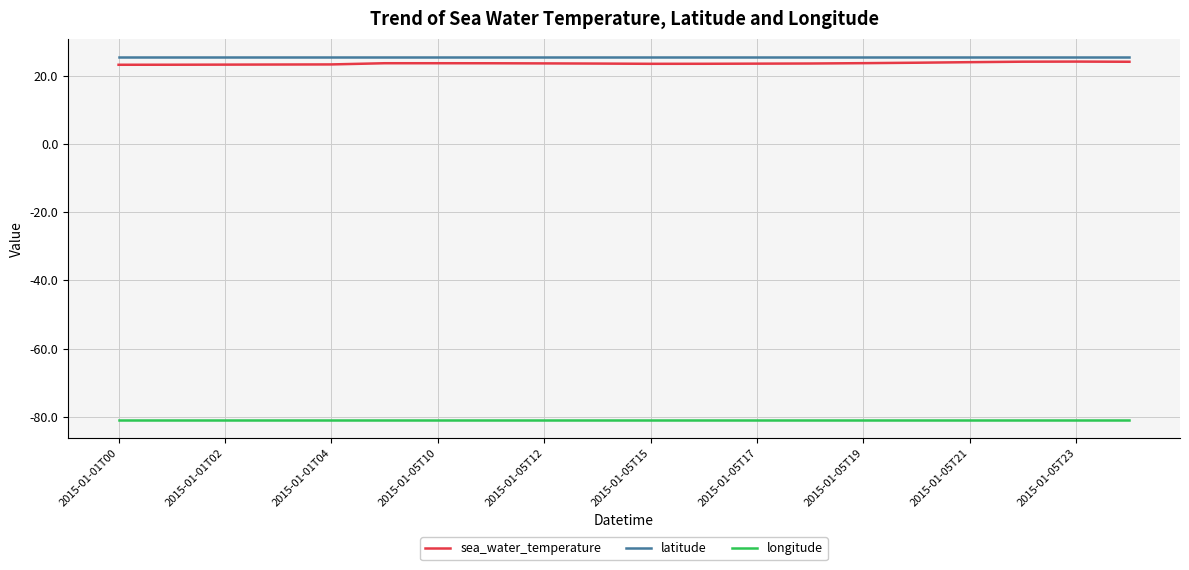

What is the maximum value for sea_water_temperature?

24.1